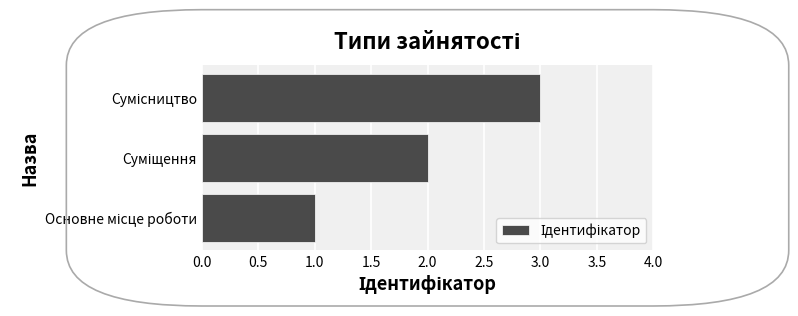

What is the sum of all values?

6